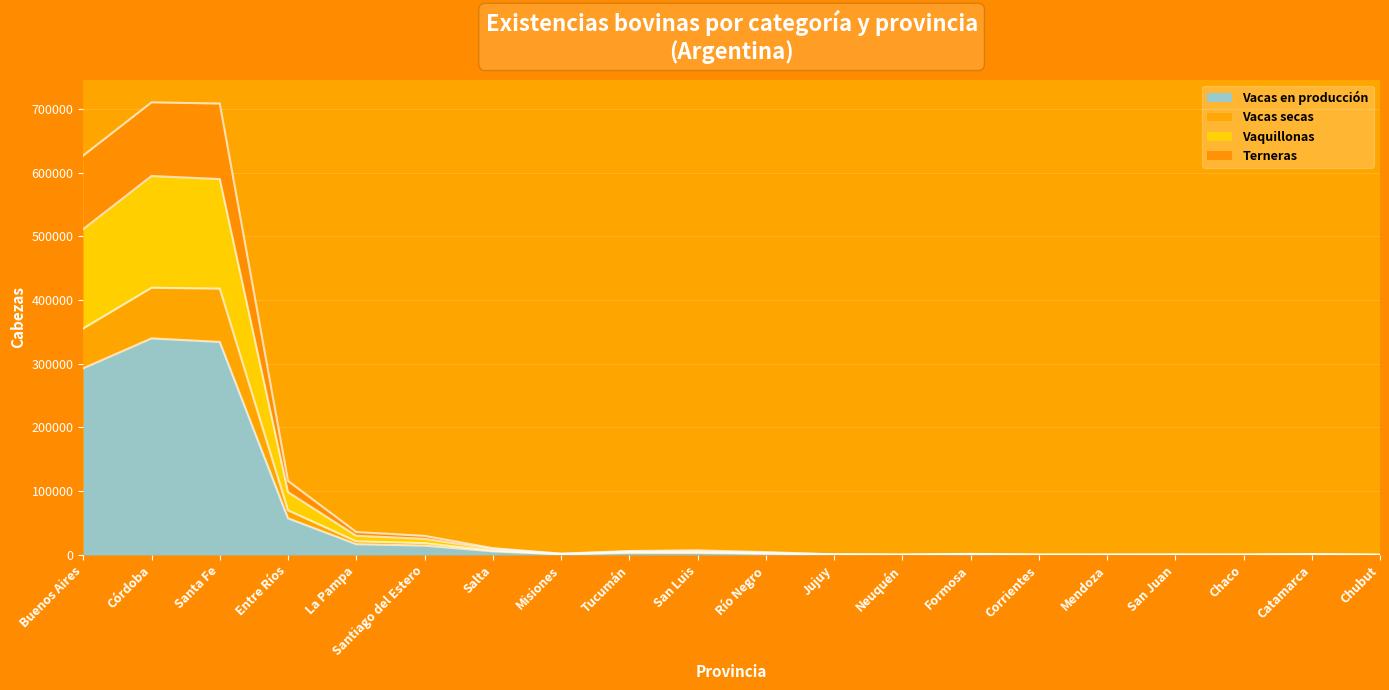

True or false: Vacas secas and Vacas en producción cross at least once.

False